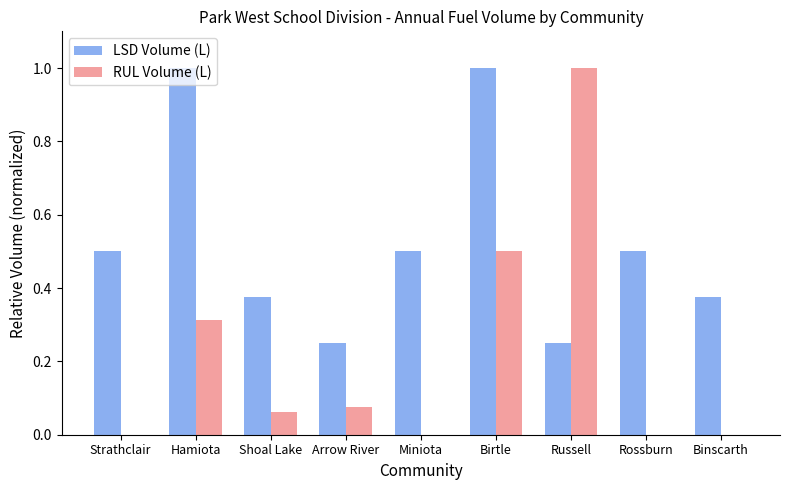

What value does the RUL Volume (L) series have at Birtle?

0.5